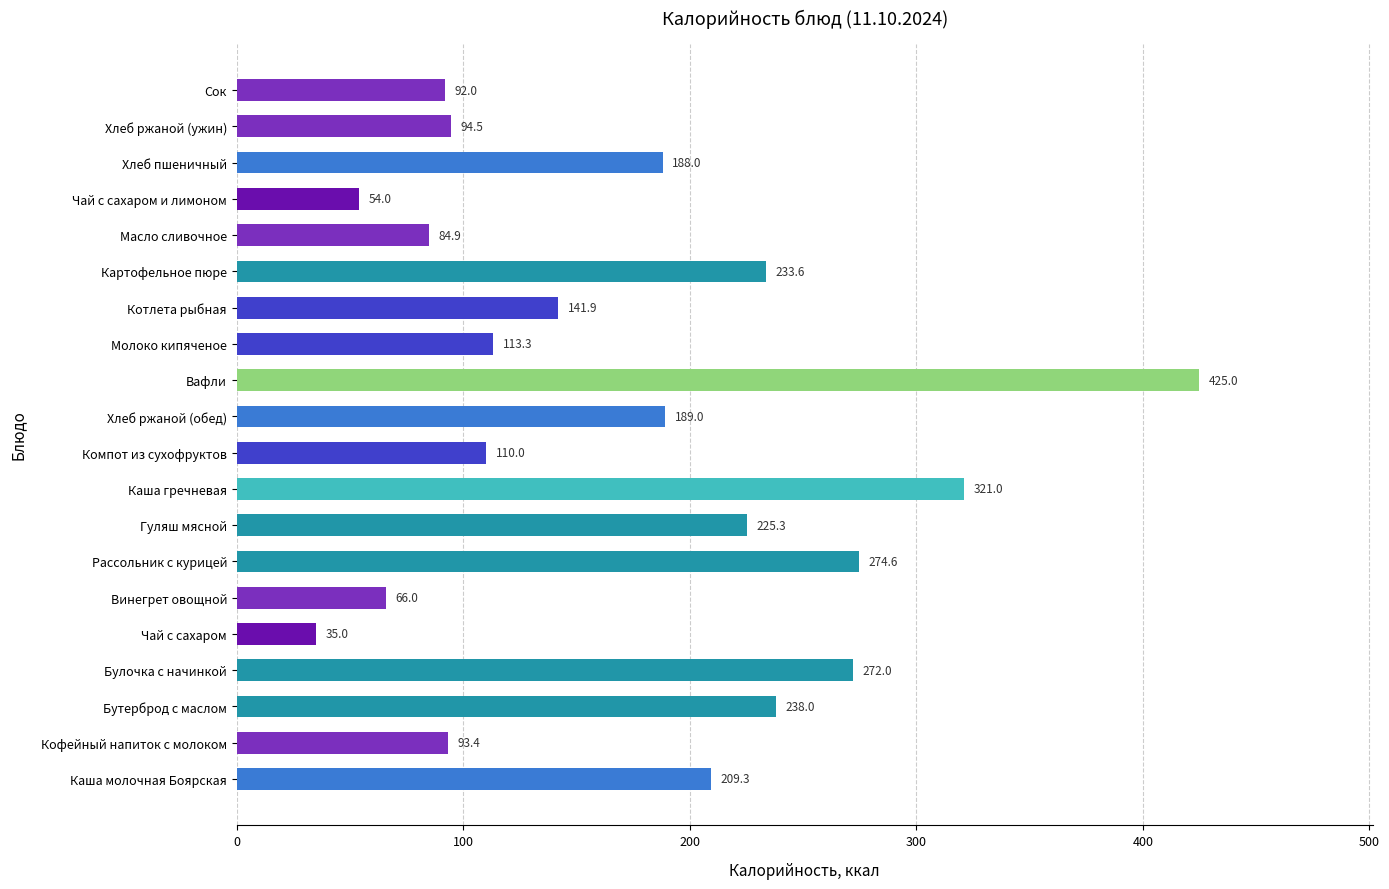

What is the average value?

173.0